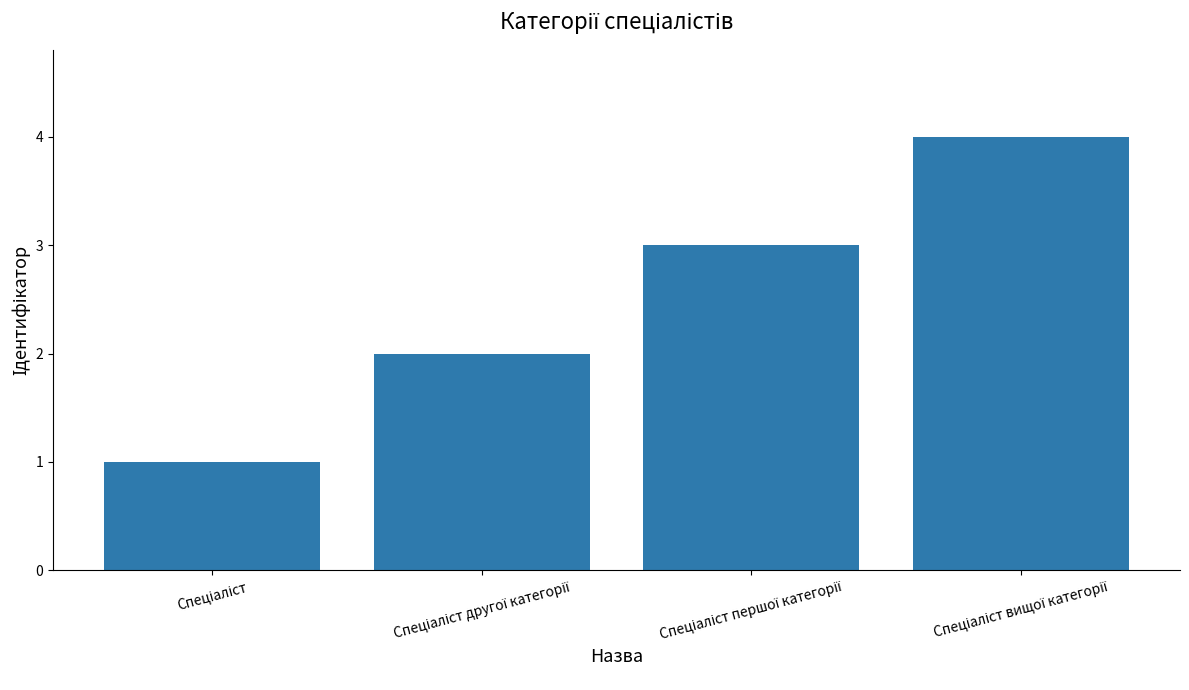

What is the sum of all values?

10